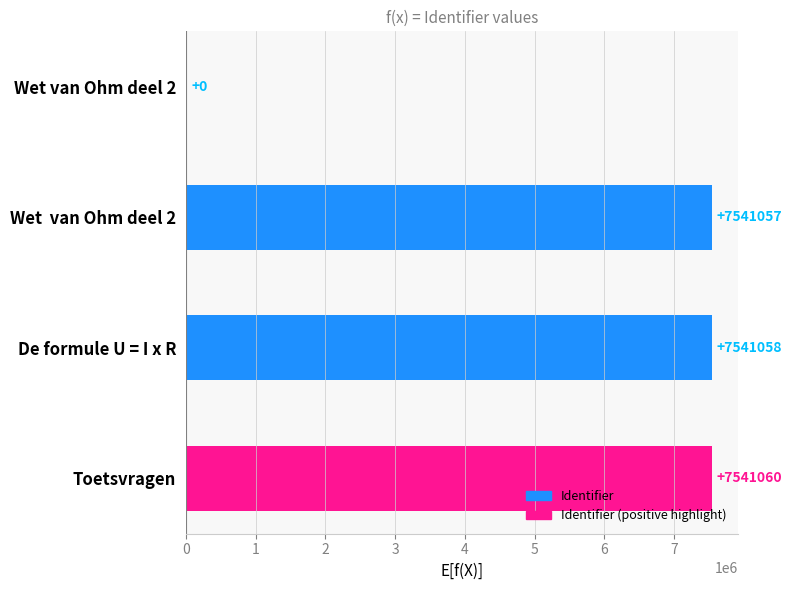

What is the average value?

5655794